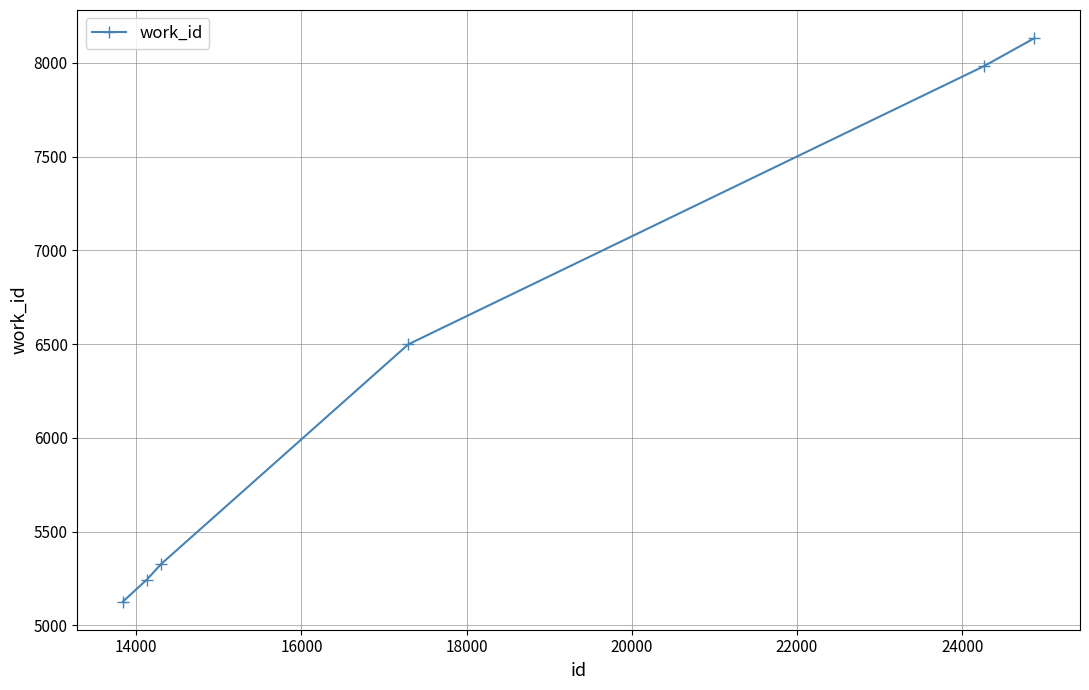

What is the minimum value shown in the chart?

5127